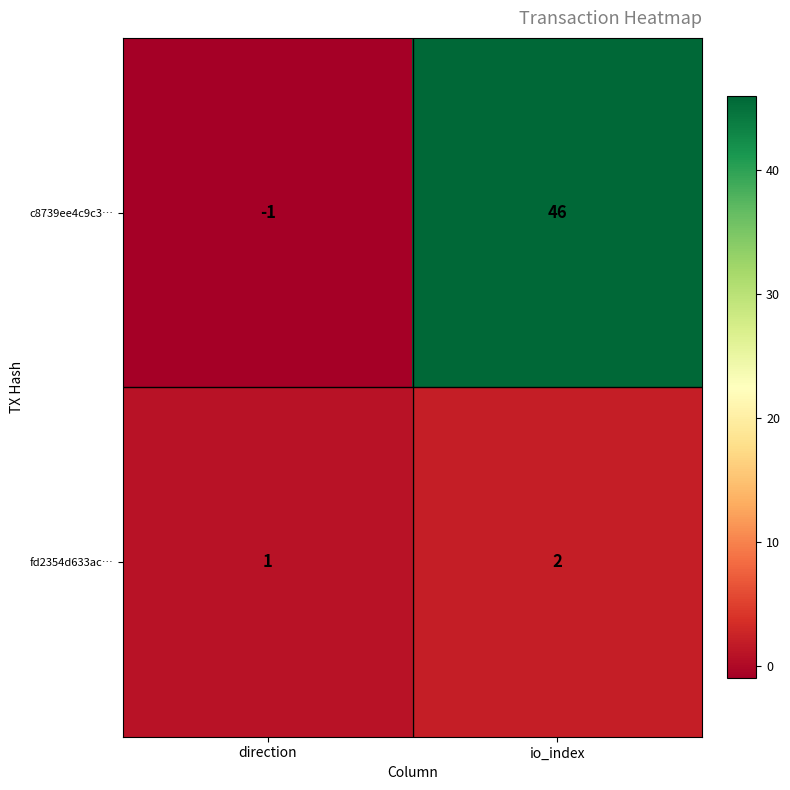

What is the difference between the maximum and minimum values in the c8739ee4c9c3… series?

47